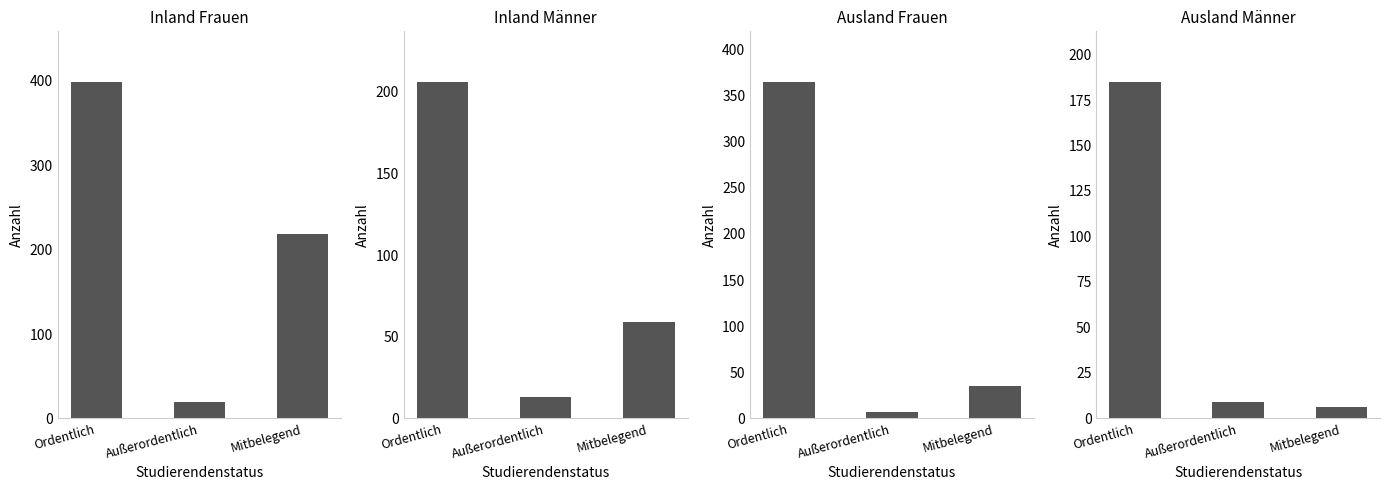

Count the number of categories in the chart.

3